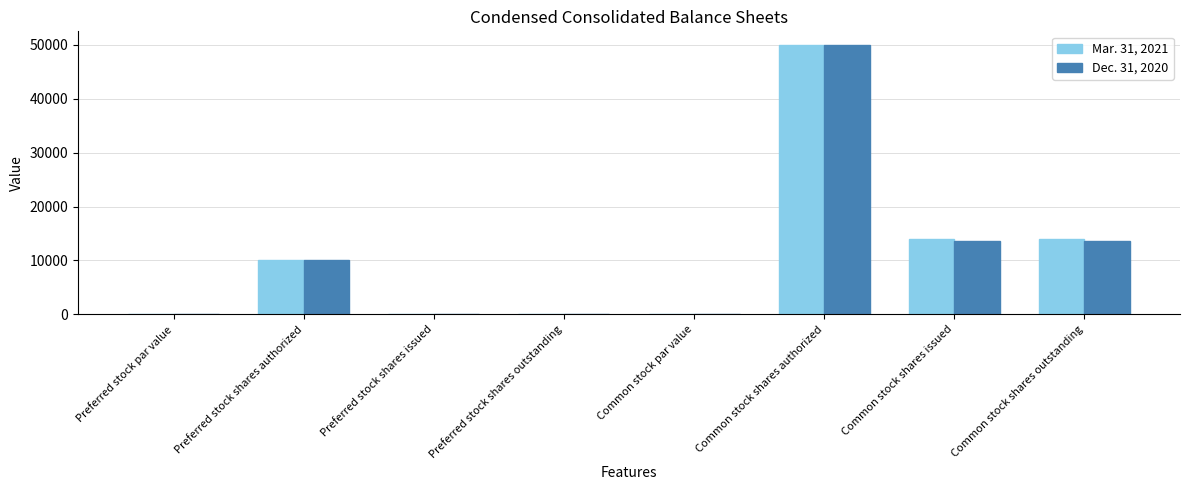

How many groups of bars are there?

8